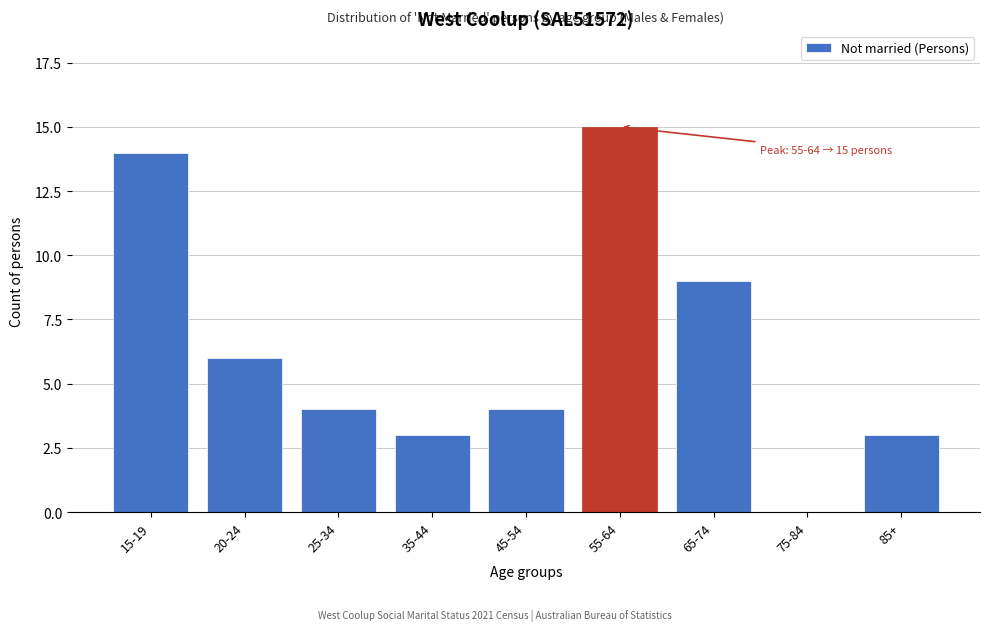

Reading right to left, list all the values displayed in this chart.

85+=3	75-84=0	65-74=9	55-64=15	45-54=4	35-44=3	25-34=4	20-24=6	15-19=14